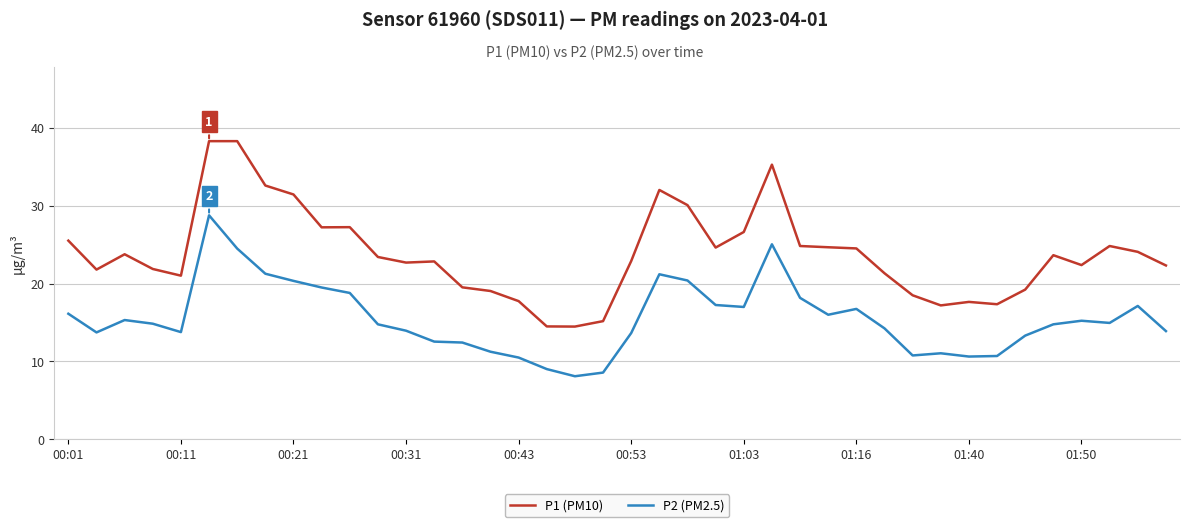

Rank the series by their average value, from highest to lowest.

P1 (PM10), P2 (PM2.5)